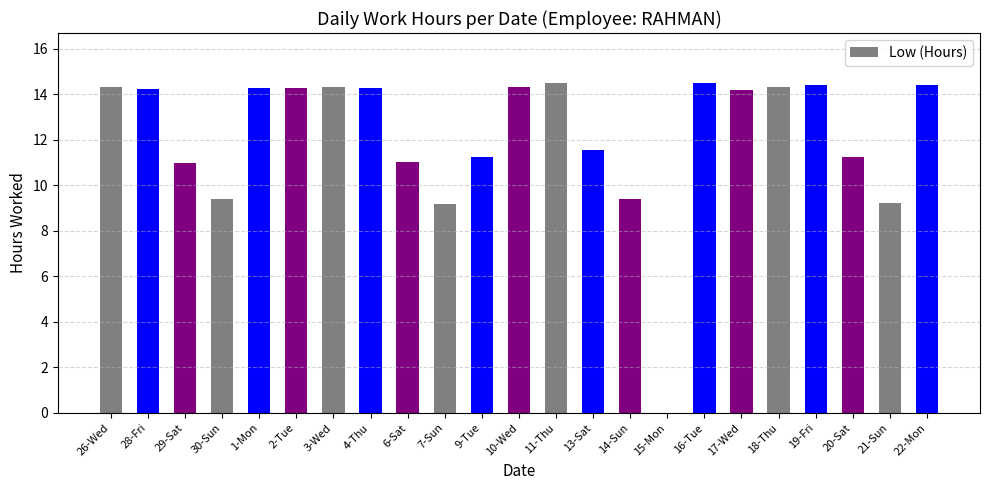

What is the sum of the values at 7-Sun and 30-Sun?

18.6